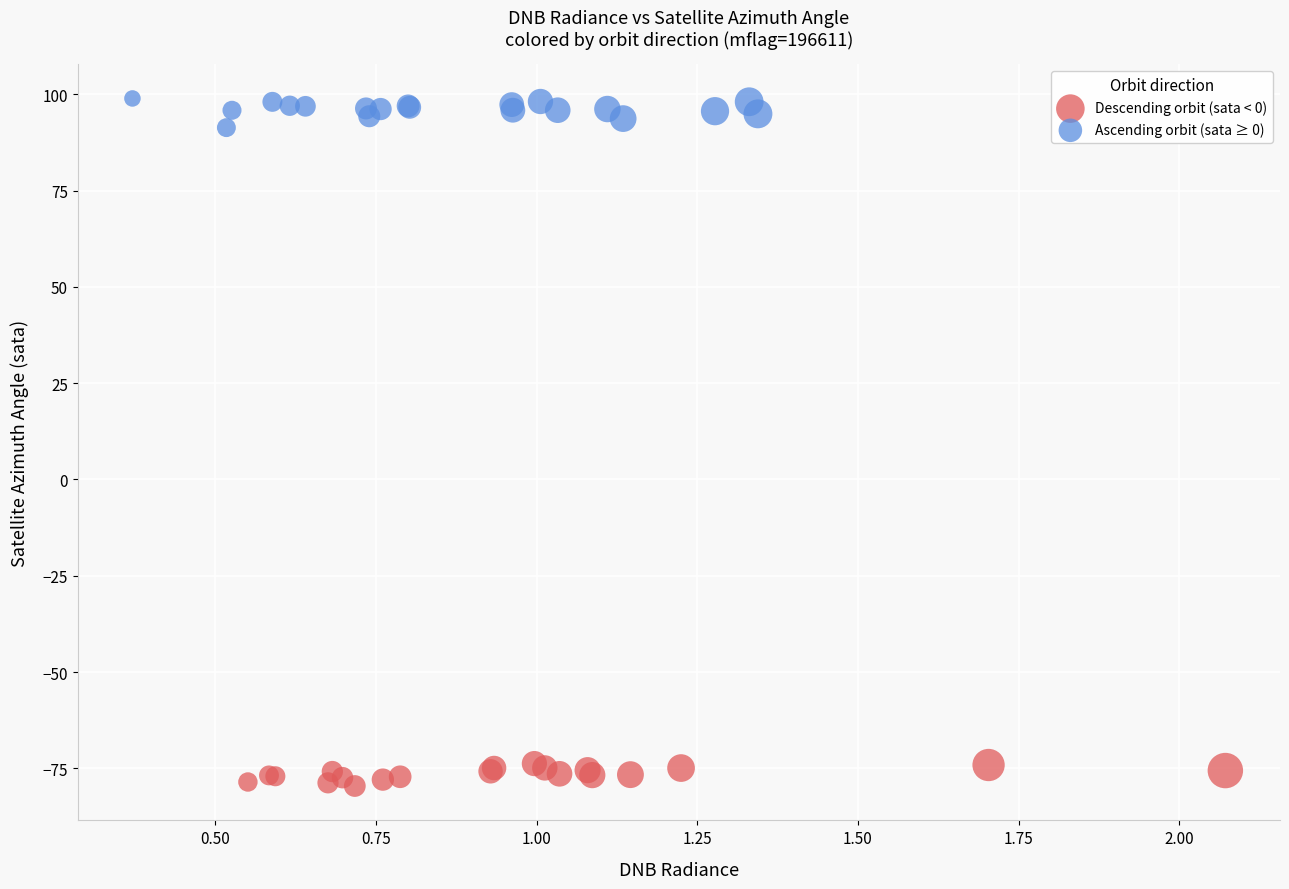

Which series contains the lowest Y value?

Descending orbit (sata < 0)